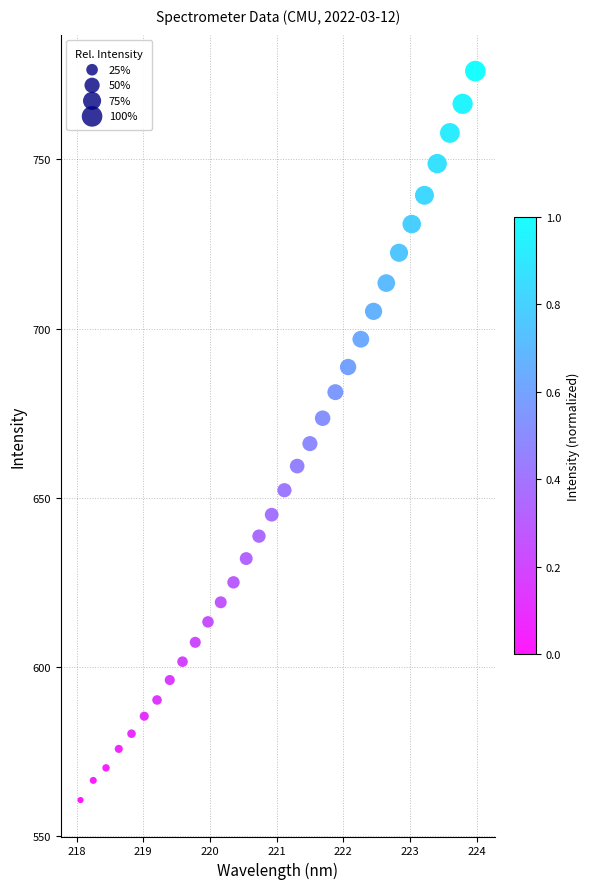

What is the range of X values (max minus min)?

5.9